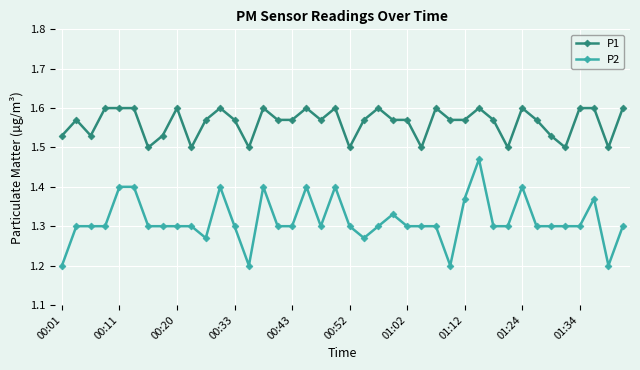

What is the minimum value shown in the chart?

1.2